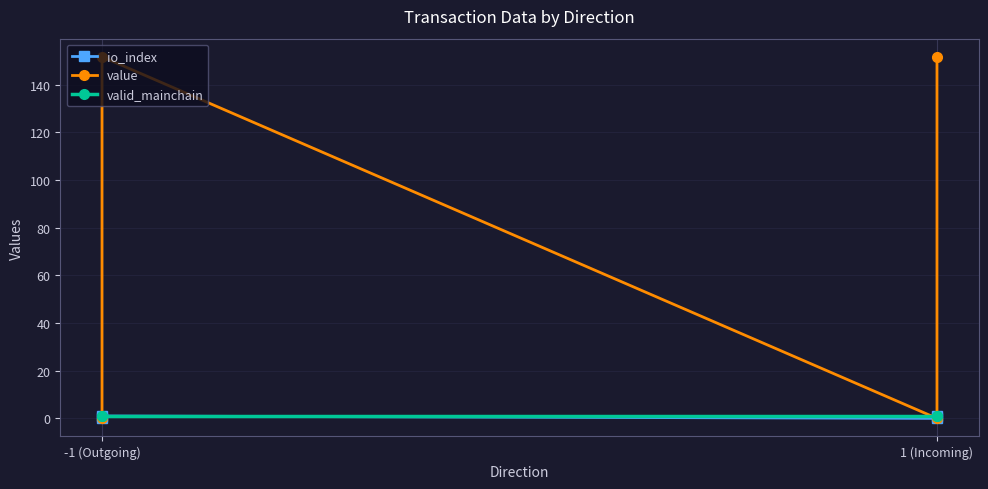

What is the average value of the value series?

75.9